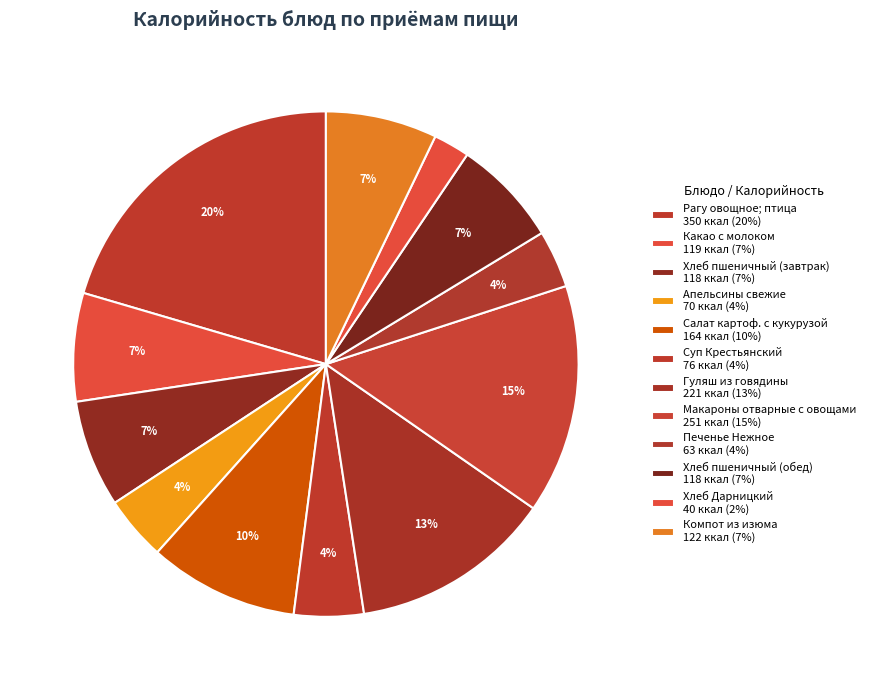

Rank the categories by value from highest to lowest.

Рагу овощное; птица, Макароны отварные с овощами, Гуляш из говядины, Салат картоф. с кукурузой, Компот из изюма, Какао с молоком, Хлеб пшеничный (завтрак), Хлеб пшеничный (обед), Суп Крестьянский, Апельсины свежие, Печенье Нежное, Хлеб Дарницкий